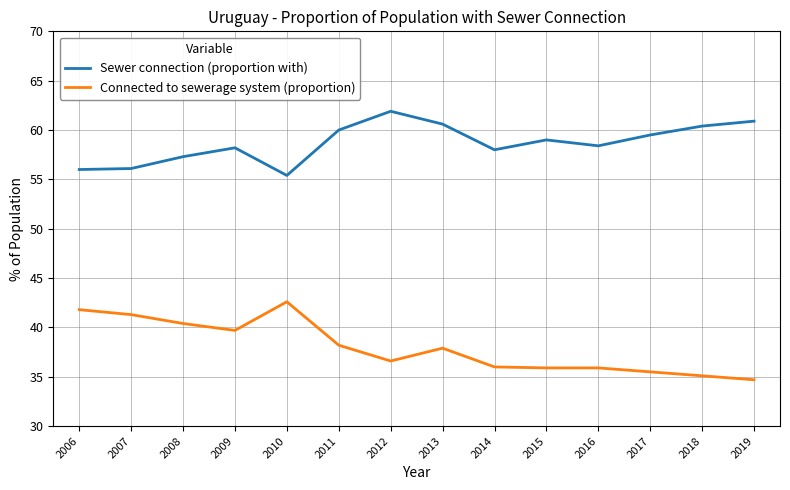

True or false: Sewer connection (proportion with) and Connected to sewerage system (proportion) cross at least once.

False